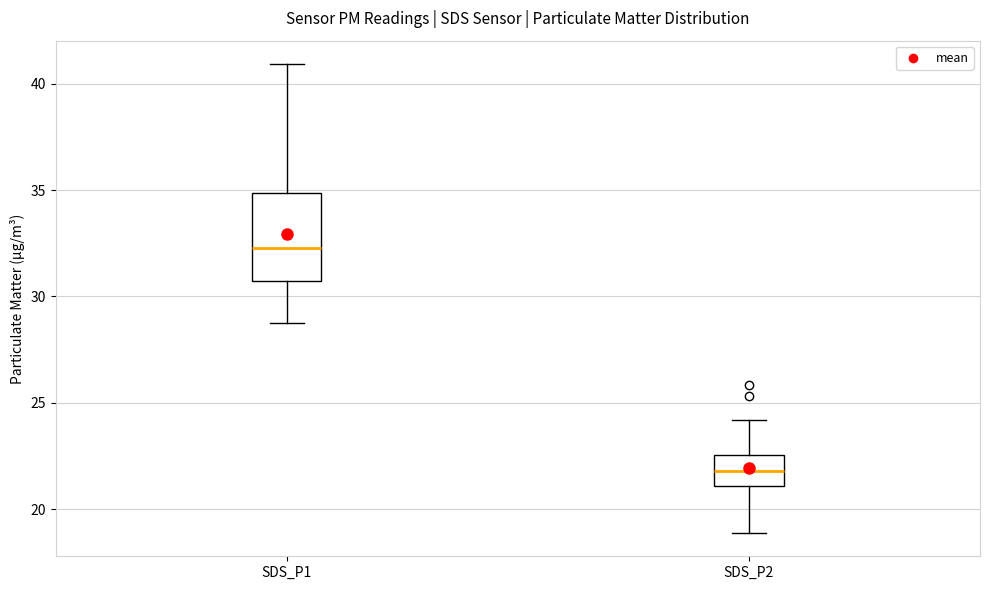

Reading left to right, read every box against the y-axis: the position of its median line, the range the box covers, and the ends of its whiskers. The values are not printed on the chart, so give them approximately, as read against the axis.

SDS_P1: median 32.5, box 30.5 to 35.0, whiskers 29.0 to 41.0
SDS_P2: median 22.0, box 21.0 to 22.5, whiskers 19.0 to 24.0